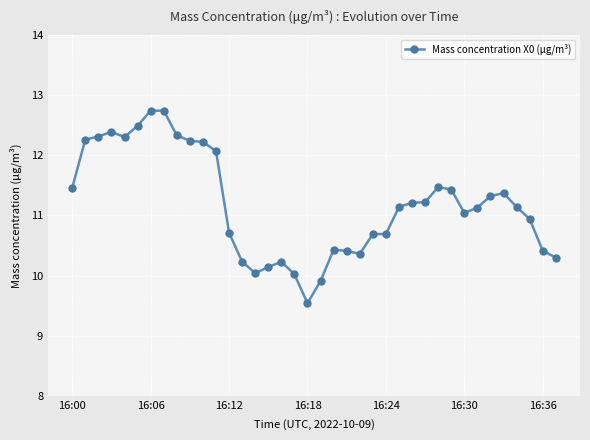

What is the value of the 4th point from the left?

12.4